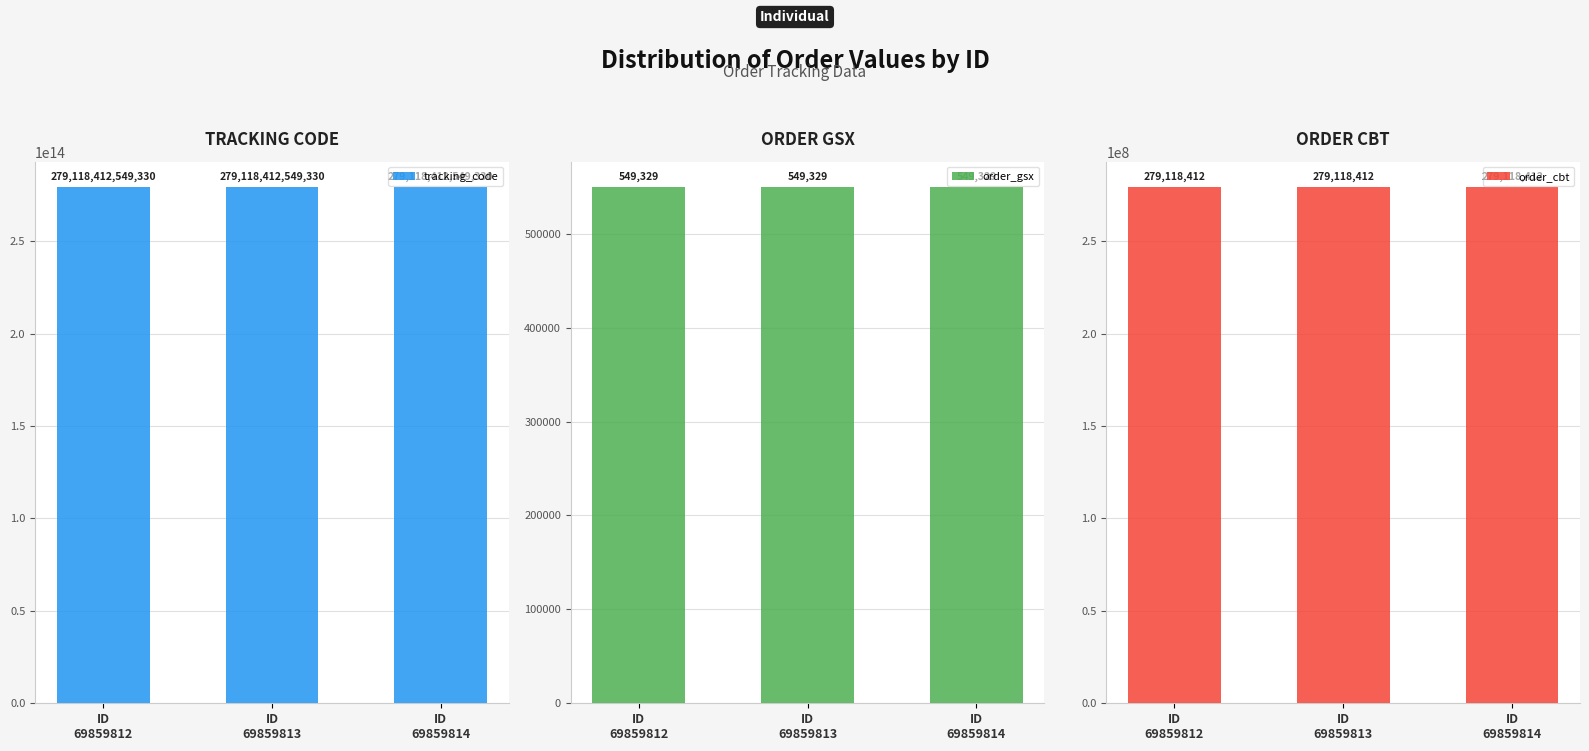

True or false: order_gsx has a value of 549329 at ID
69859814.

True